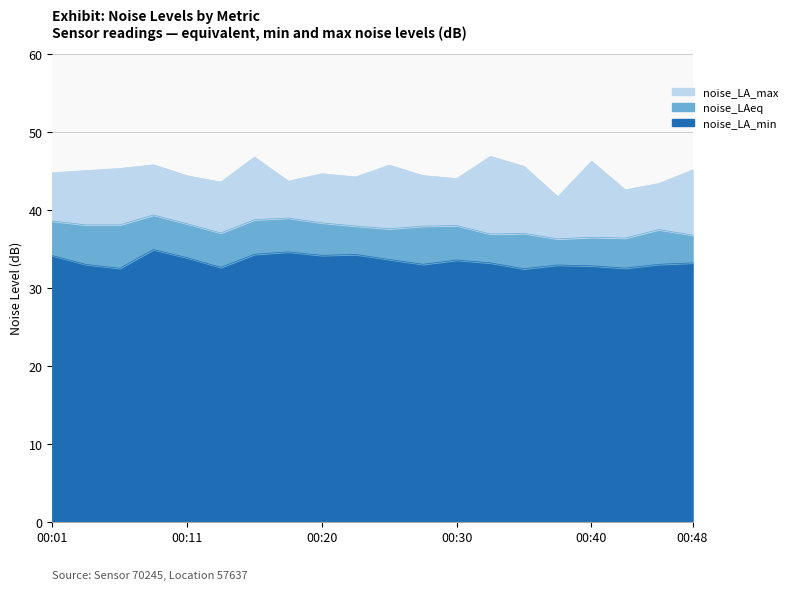

The noise_LAeq series shows 51.1 at 00:03. True or false?

False